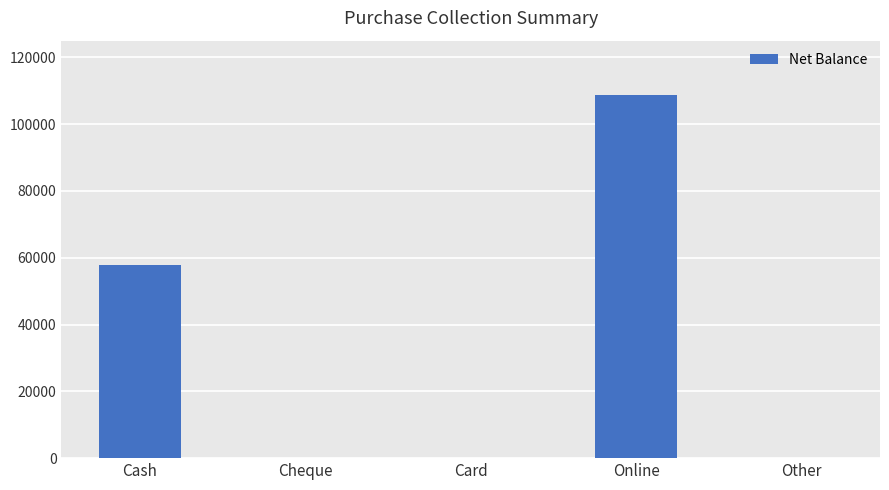

The value at Card is 0. True or false?

True